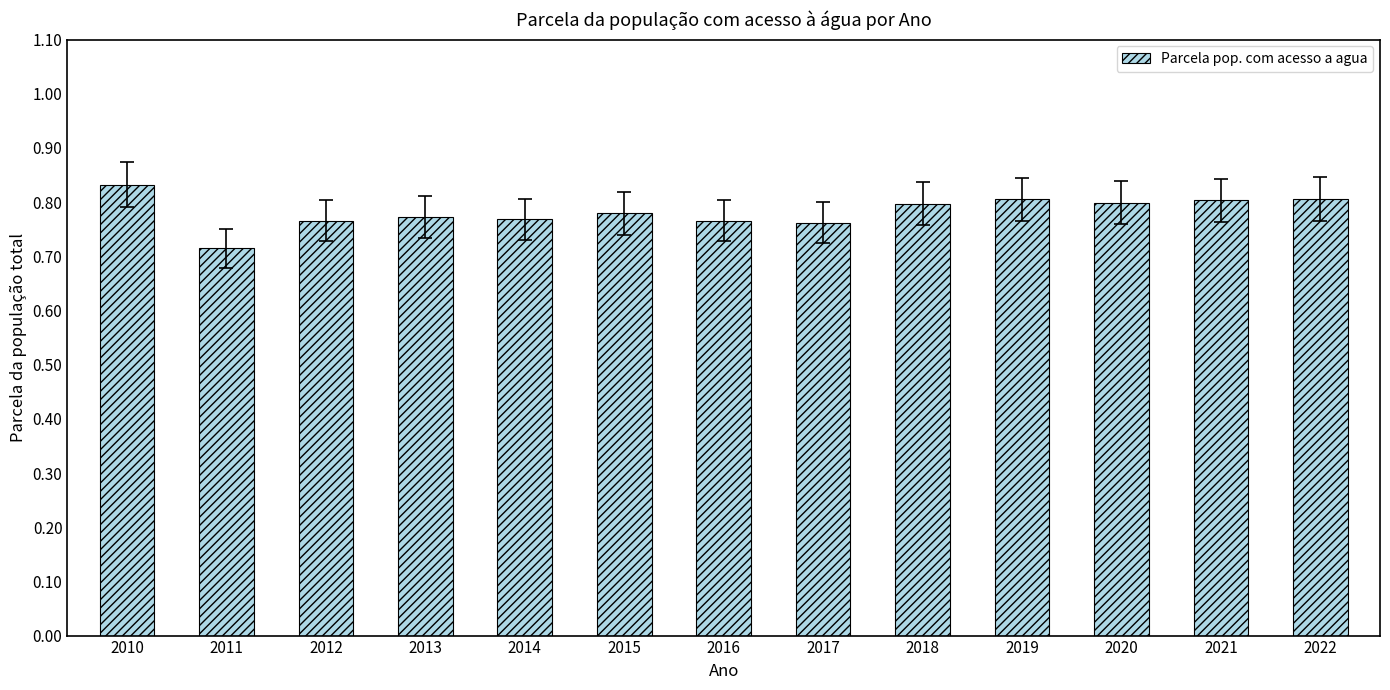

At which category does the chart reach its minimum across all series?

2011